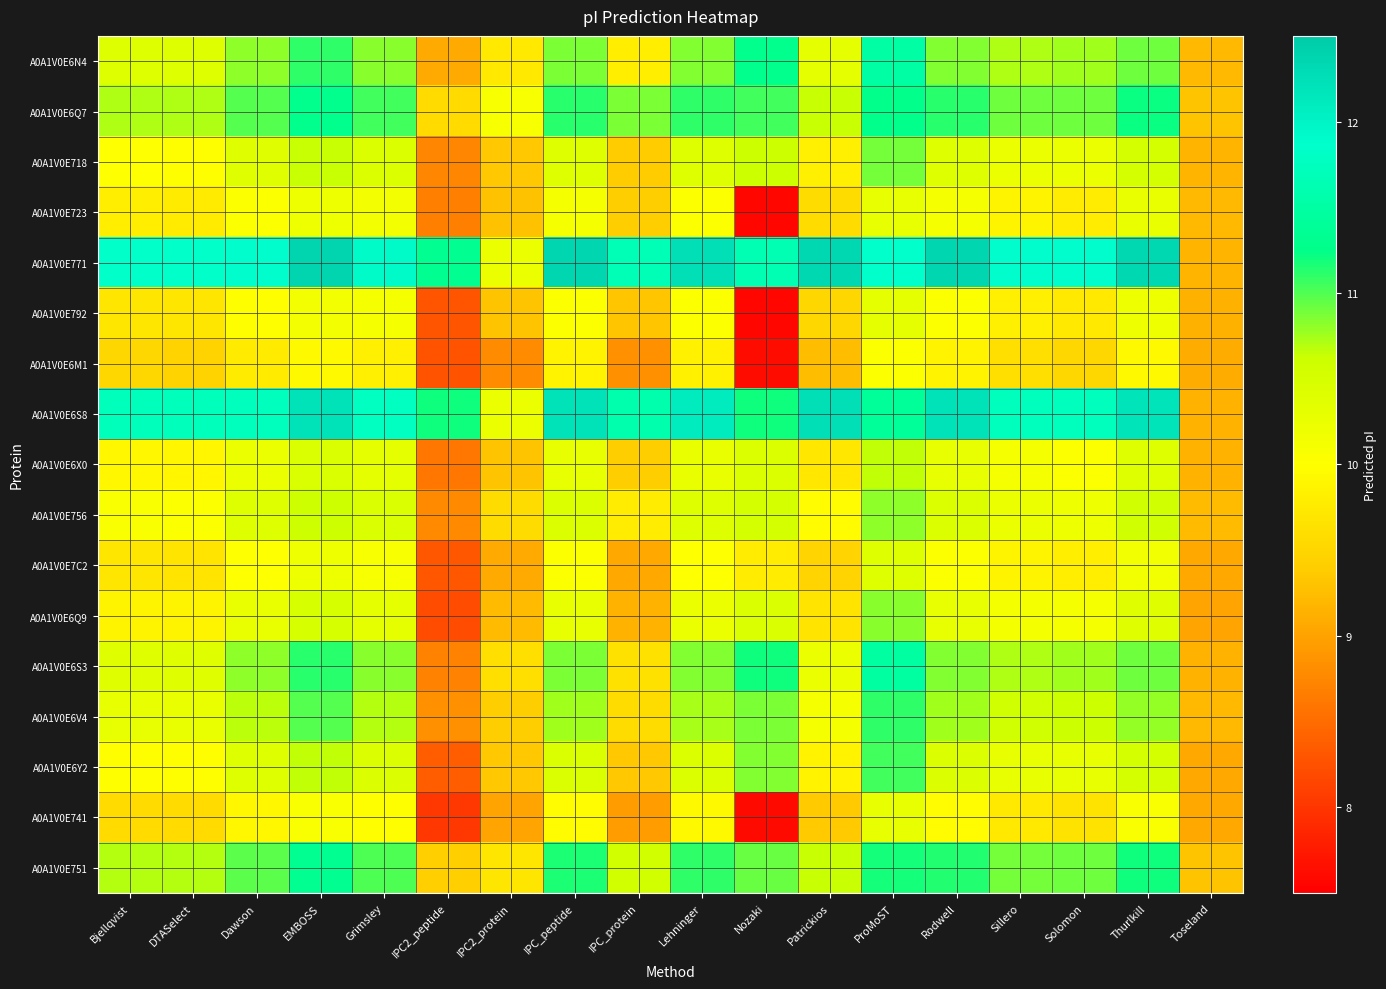

Reading left to right, what are all the values shown in this chart?

A0A1V0E6N4: Bjellqvist=10.4	DTASelect=10.4	Dawson=10.8	EMBOSS=11.1	Grimsley=10.8	IPC2_peptide=9.1	IPC2_protein=9.7	IPC_peptide=10.9	IPC_protein=9.8	Lehninger=10.8	Nozaki=11.3	Patrickios=10.3	ProMoST=11.5	Rodwell=10.8	Sillero=10.7	Solomon=10.7	Thurlkill=10.9	Toseland=9.2
A0A1V0E6Q7: Bjellqvist=10.7	DTASelect=10.7	Dawson=11.0	EMBOSS=11.3	Grimsley=11.1	IPC2_peptide=9.6	IPC2_protein=10.1	IPC_peptide=11.1	IPC_protein=10.9	Lehninger=11.1	Nozaki=11.1	Patrickios=10.6	ProMoST=11.3	Rodwell=11.1	Sillero=10.9	Solomon=10.9	Thurlkill=11.2	Toseland=9.3
A0A1V0E718: Bjellqvist=10.0	DTASelect=10.0	Dawson=10.4	EMBOSS=10.6	Grimsley=10.4	IPC2_peptide=8.7	IPC2_protein=9.4	IPC_peptide=10.4	IPC_protein=9.4	Lehninger=10.4	Nozaki=10.6	Patrickios=9.8	ProMoST=10.9	Rodwell=10.4	Sillero=10.2	Solomon=10.2	Thurlkill=10.5	Toseland=9.2
A0A1V0E723: Bjellqvist=9.8	DTASelect=9.8	Dawson=10.1	EMBOSS=10.2	Grimsley=10.1	IPC2_peptide=8.7	IPC2_protein=9.3	IPC_peptide=10.1	IPC_protein=9.4	Lehninger=10.1	Nozaki=7.6	Patrickios=9.6	ProMoST=10.3	Rodwell=10.1	Sillero=9.9	Solomon=9.8	Thurlkill=10.3	Toseland=9.2
A0A1V0E771: Bjellqvist=11.8	DTASelect=11.8	Dawson=11.9	EMBOSS=12.4	Grimsley=11.9	IPC2_peptide=11.3	IPC2_protein=10.2	IPC_peptide=12.4	IPC_protein=11.7	Lehninger=12.3	Nozaki=11.6	Patrickios=12.3	ProMoST=11.9	Rodwell=12.4	Sillero=11.9	Solomon=11.9	Thurlkill=12.3	Toseland=9.2
A0A1V0E792: Bjellqvist=9.7	DTASelect=9.7	Dawson=10.0	EMBOSS=10.1	Grimsley=10.1	IPC2_peptide=8.3	IPC2_protein=9.3	IPC_peptide=10.1	IPC_protein=9.3	Lehninger=10.0	Nozaki=7.6	Patrickios=9.5	ProMoST=10.3	Rodwell=10.1	Sillero=9.8	Solomon=9.7	Thurlkill=10.2	Toseland=9.1
A0A1V0E6M1: Bjellqvist=9.5	DTASelect=9.5	Dawson=9.8	EMBOSS=9.9	Grimsley=9.8	IPC2_peptide=8.3	IPC2_protein=8.8	IPC_peptide=9.9	IPC_protein=8.8	Lehninger=9.8	Nozaki=7.6	Patrickios=9.3	ProMoST=10.0	Rodwell=9.9	Sillero=9.6	Solomon=9.5	Thurlkill=9.9	Toseland=9.1
A0A1V0E6S8: Bjellqvist=11.7	DTASelect=11.7	Dawson=11.7	EMBOSS=12.2	Grimsley=11.8	IPC2_peptide=11.2	IPC2_protein=10.2	IPC_peptide=12.2	IPC_protein=11.6	Lehninger=12.1	Nozaki=11.2	Patrickios=12.3	ProMoST=11.4	Rodwell=12.2	Sillero=11.7	Solomon=11.7	Thurlkill=12.2	Toseland=9.2
A0A1V0E6X0: Bjellqvist=9.9	DTASelect=9.9	Dawson=10.2	EMBOSS=10.5	Grimsley=10.3	IPC2_peptide=8.6	IPC2_protein=9.3	IPC_peptide=10.3	IPC_protein=9.4	Lehninger=10.3	Nozaki=10.4	Patrickios=9.7	ProMoST=10.7	Rodwell=10.3	Sillero=10.1	Solomon=10.1	Thurlkill=10.4	Toseland=9.2
A0A1V0E756: Bjellqvist=10.1	DTASelect=10.1	Dawson=10.4	EMBOSS=10.6	Grimsley=10.5	IPC2_peptide=8.8	IPC2_protein=9.6	IPC_peptide=10.4	IPC_protein=9.8	Lehninger=10.4	Nozaki=10.5	Patrickios=10.0	ProMoST=10.8	Rodwell=10.4	Sillero=10.2	Solomon=10.2	Thurlkill=10.6	Toseland=9.2
A0A1V0E7C2: Bjellqvist=9.7	DTASelect=9.7	Dawson=10.0	EMBOSS=10.2	Grimsley=10.1	IPC2_peptide=8.3	IPC2_protein=9.1	IPC_peptide=10.0	IPC_protein=9.0	Lehninger=10.0	Nozaki=9.8	Patrickios=9.5	ProMoST=10.4	Rodwell=10.1	Sillero=9.9	Solomon=9.8	Thurlkill=10.2	Toseland=9.1
A0A1V0E6Q9: Bjellqvist=9.9	DTASelect=9.9	Dawson=10.3	EMBOSS=10.5	Grimsley=10.3	IPC2_peptide=8.2	IPC2_protein=9.2	IPC_peptide=10.3	IPC_protein=9.2	Lehninger=10.2	Nozaki=10.5	Patrickios=9.7	ProMoST=10.8	Rodwell=10.3	Sillero=10.1	Solomon=10.1	Thurlkill=10.4	Toseland=9.0
A0A1V0E6S3: Bjellqvist=10.4	DTASelect=10.4	Dawson=10.8	EMBOSS=11.1	Grimsley=10.8	IPC2_peptide=8.7	IPC2_protein=9.6	IPC_peptide=10.9	IPC_protein=9.6	Lehninger=10.8	Nozaki=11.2	Patrickios=10.2	ProMoST=11.5	Rodwell=10.8	Sillero=10.7	Solomon=10.8	Thurlkill=10.9	Toseland=9.1
A0A1V0E6V4: Bjellqvist=10.3	DTASelect=10.3	Dawson=10.7	EMBOSS=11.0	Grimsley=10.7	IPC2_peptide=8.8	IPC2_protein=9.4	IPC_peptide=10.8	IPC_protein=9.6	Lehninger=10.7	Nozaki=10.9	Patrickios=10.1	ProMoST=11.1	Rodwell=10.7	Sillero=10.6	Solomon=10.6	Thurlkill=10.8	Toseland=9.2
A0A1V0E6Y2: Bjellqvist=10.0	DTASelect=10.0	Dawson=10.4	EMBOSS=10.7	Grimsley=10.4	IPC2_peptide=8.4	IPC2_protein=9.4	IPC_peptide=10.5	IPC_protein=9.3	Lehninger=10.4	Nozaki=10.8	Patrickios=9.9	ProMoST=11.1	Rodwell=10.4	Sillero=10.3	Solomon=10.3	Thurlkill=10.5	Toseland=9.1
A0A1V0E741: Bjellqvist=9.6	DTASelect=9.6	Dawson=9.9	EMBOSS=10.1	Grimsley=10.0	IPC2_peptide=8.0	IPC2_protein=9.0	IPC_peptide=10.0	IPC_protein=9.0	Lehninger=9.9	Nozaki=7.6	Patrickios=9.4	ProMoST=10.3	Rodwell=10.0	Sillero=9.7	Solomon=9.7	Thurlkill=10.1	Toseland=9.1
A0A1V0E751: Bjellqvist=10.7	DTASelect=10.7	Dawson=11.0	EMBOSS=11.3	Grimsley=11.0	IPC2_peptide=9.4	IPC2_protein=9.7	IPC_peptide=11.2	IPC_protein=10.6	Lehninger=11.1	Nozaki=10.9	Patrickios=10.6	ProMoST=11.2	Rodwell=11.1	Sillero=10.9	Solomon=10.9	Thurlkill=11.2	Toseland=9.3